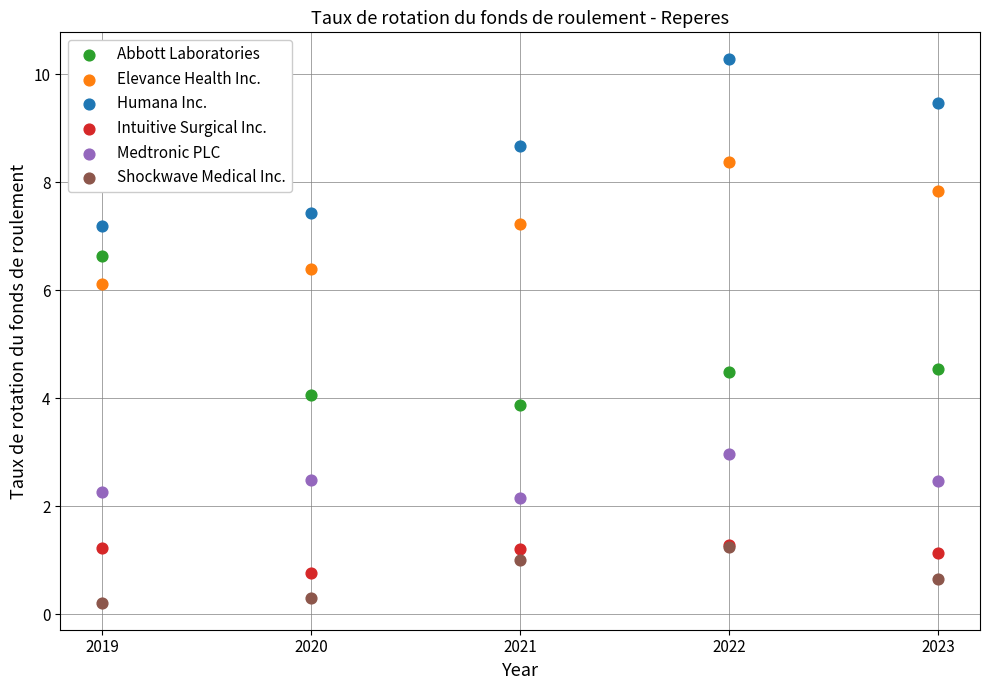

What are all the series names shown in the legend?

Abbott Laboratories, Elevance Health Inc., Humana Inc., Intuitive Surgical Inc., Medtronic PLC, Shockwave Medical Inc.